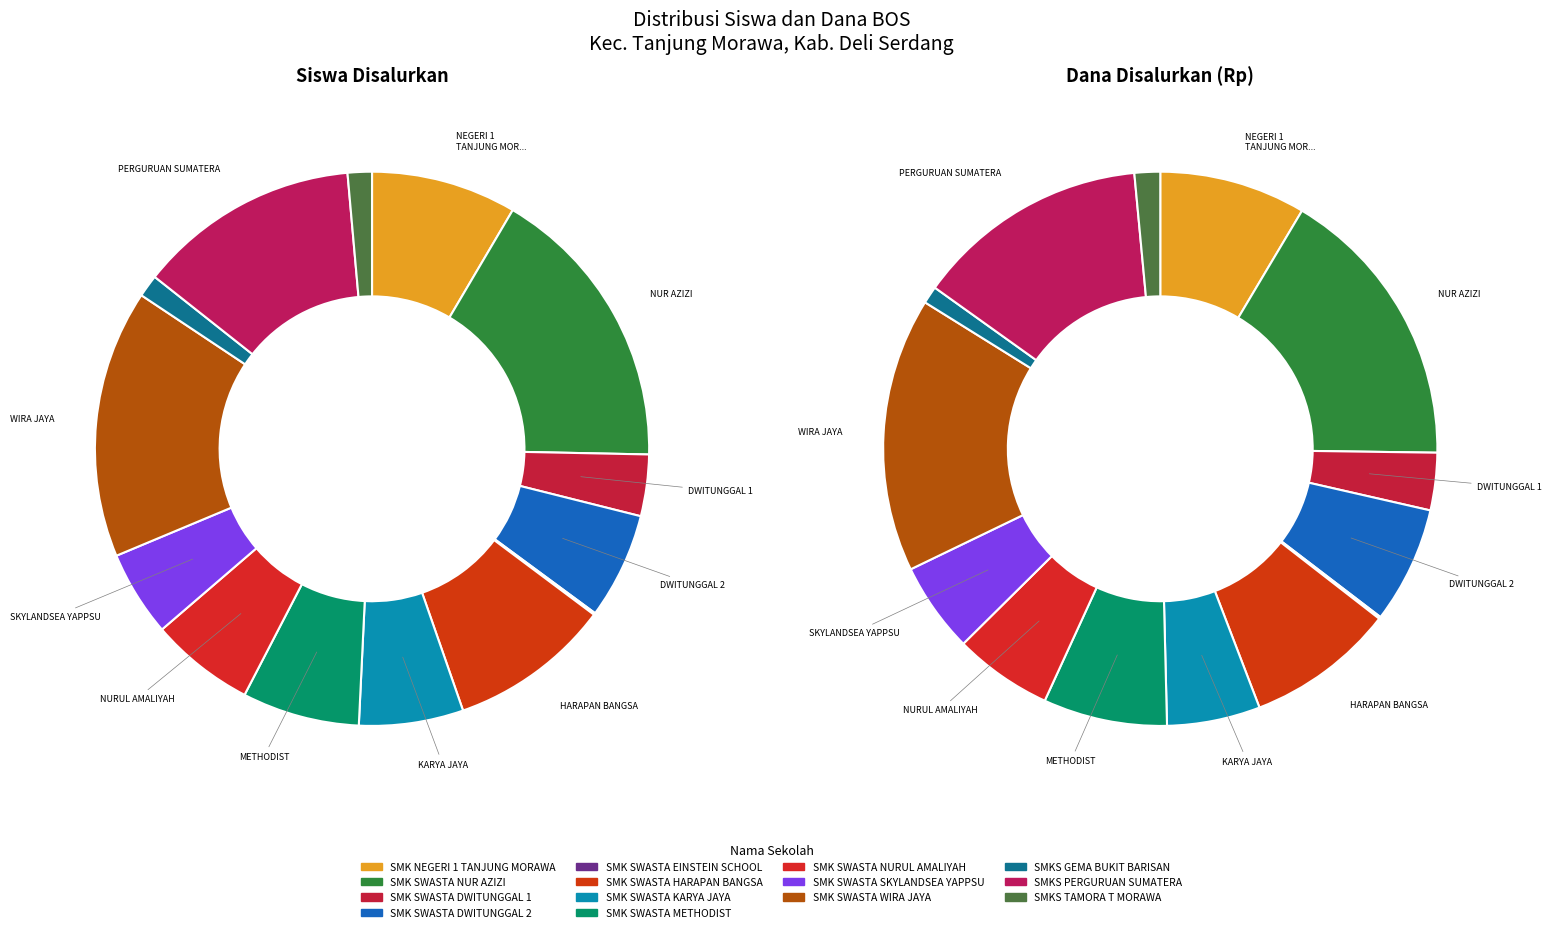

To the nearest percent, what percentage of the pie is SMK SWASTA NUR AZIZI?

17%